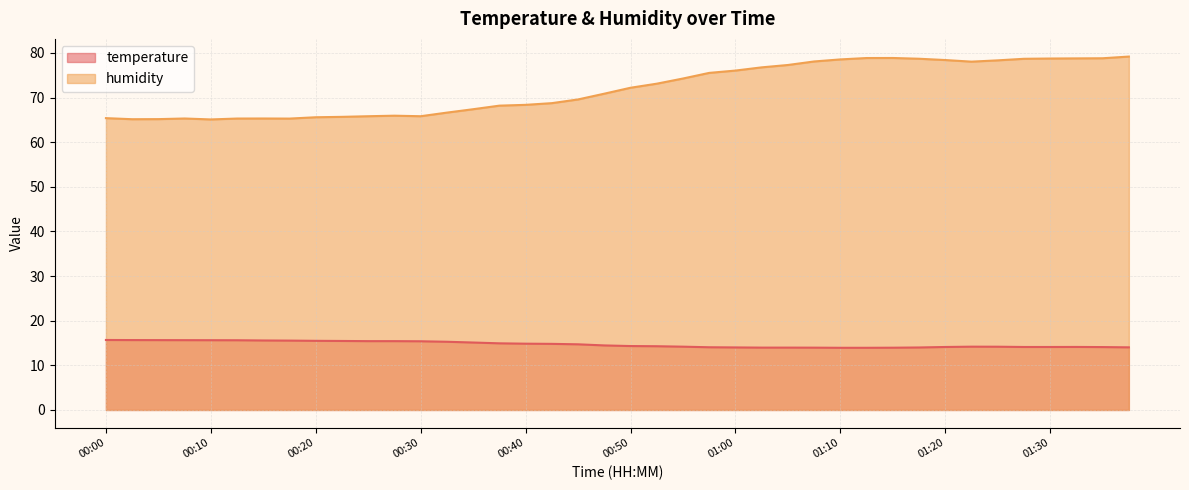

List the series in order of their peak value, highest first.

humidity, temperature